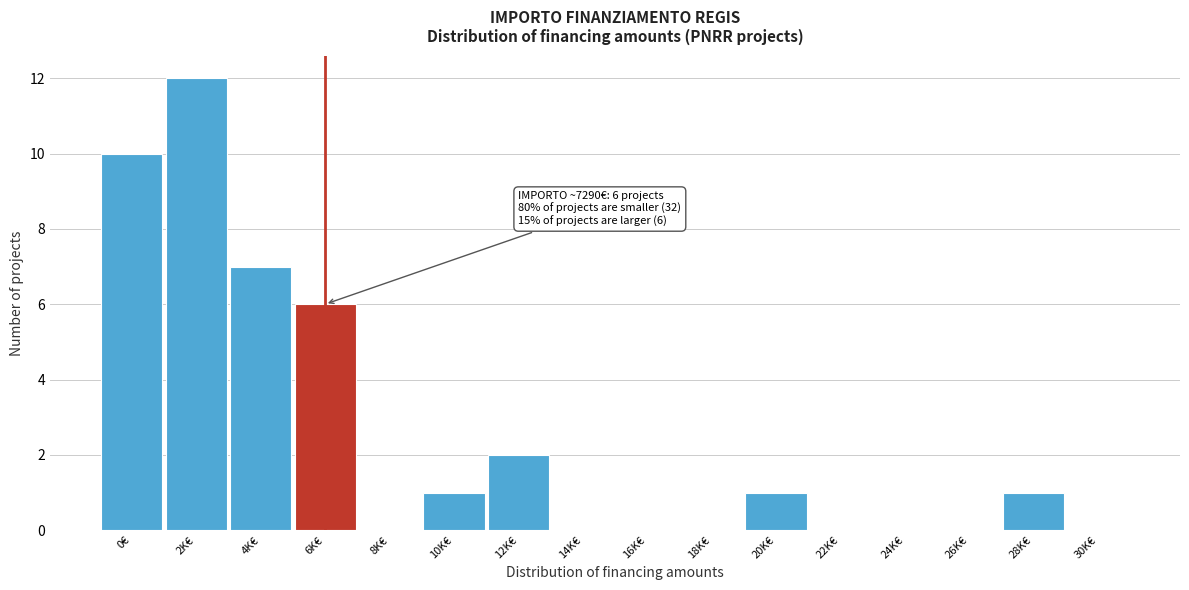

Reading left to right, list all the values displayed in this chart.

0€=10	2K€=12	4K€=7	6K€=6	8K€=0	10K€=1	12K€=2	14K€=0	16K€=0	18K€=0	20K€=1	22K€=0	24K€=0	26K€=0	28K€=1	30K€=0